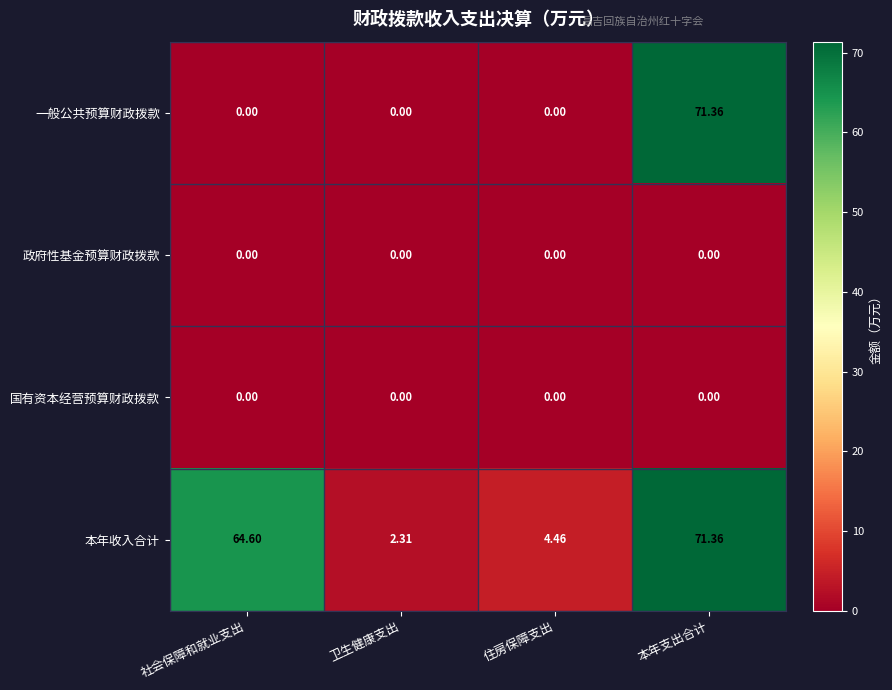

At how many categories does at least one series exceed 6?

2